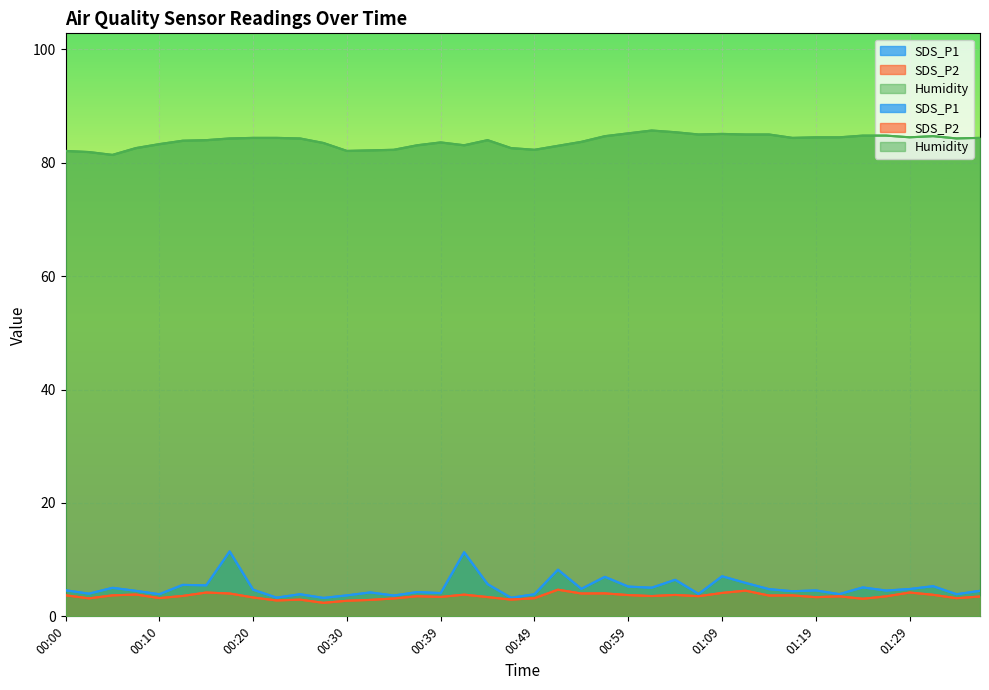

Rank the categories by SDS_P1 value from highest to lowest.

00:17, 00:42, 00:52, 01:09, 00:57, 01:04, 01:12, 00:44, 00:12, 00:15, 01:31, 00:59, 01:24, 01:02, 00:05, 00:54, 01:29, 01:14, 00:20, 00:00, 01:19, 01:27, 00:07, 01:36, 01:17, 00:37, 00:32, 00:39, 00:02, 01:07, 01:22, 00:10, 00:25, 00:49, 01:34, 00:30, 00:35, 00:22, 00:47, 00:27